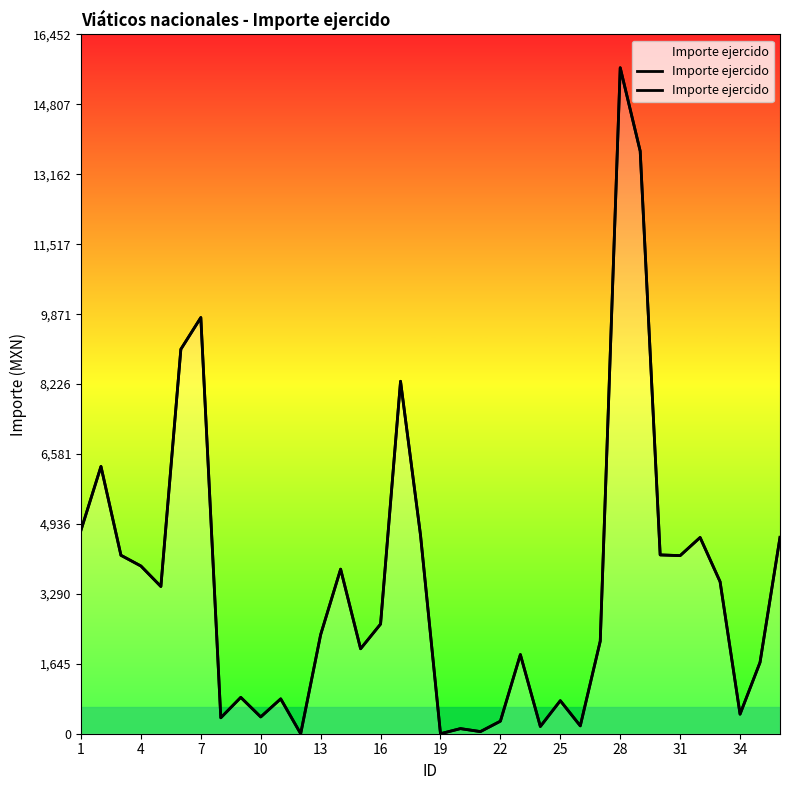

What is the difference between the maximum and minimum values?

15668.8